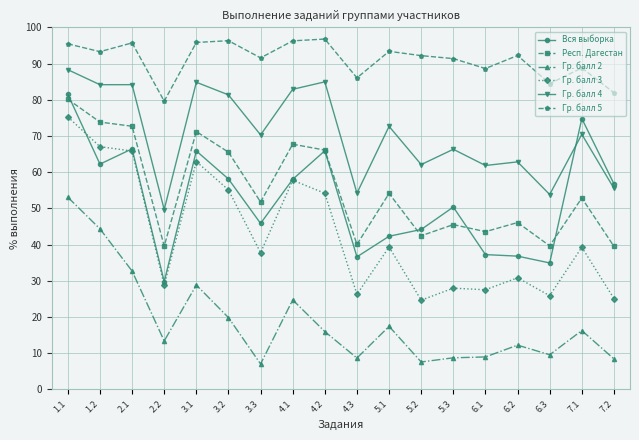

Where is the first local minimum for Гр. балл 5?

1.2